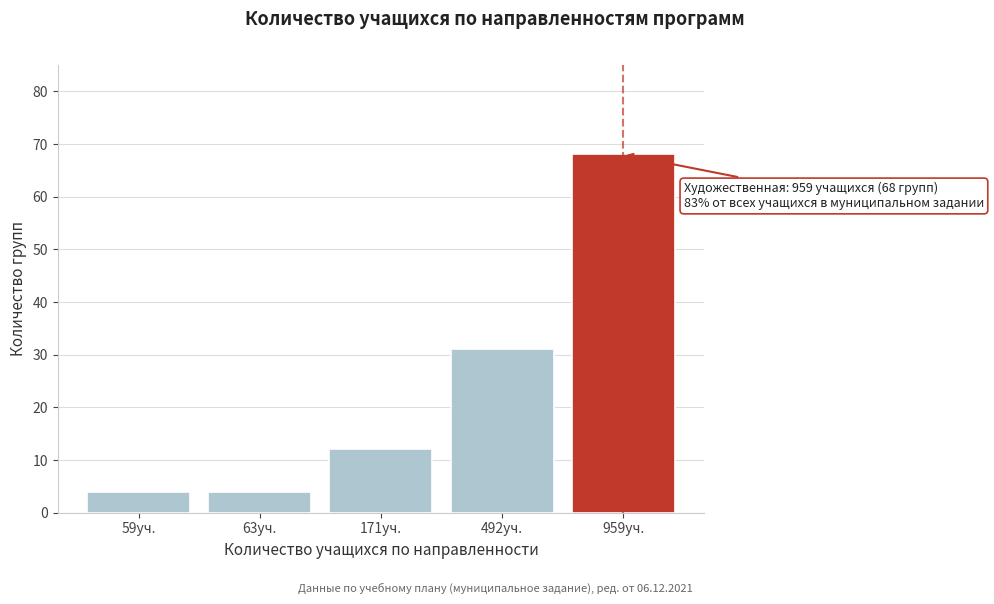

Reading left to right, transcribe all the data shown in this chart.

59уч.=4	63уч.=4	171уч.=12	492уч.=31	959уч.=68